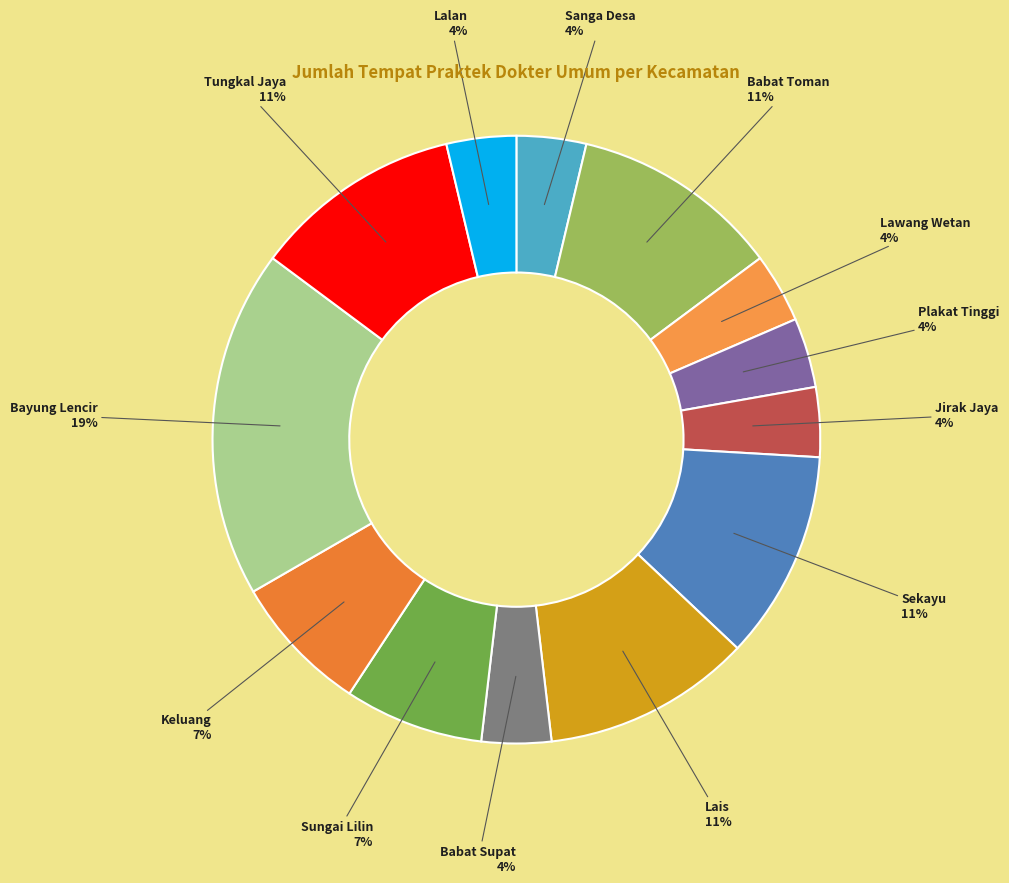

How many segments does this pie chart have?

13